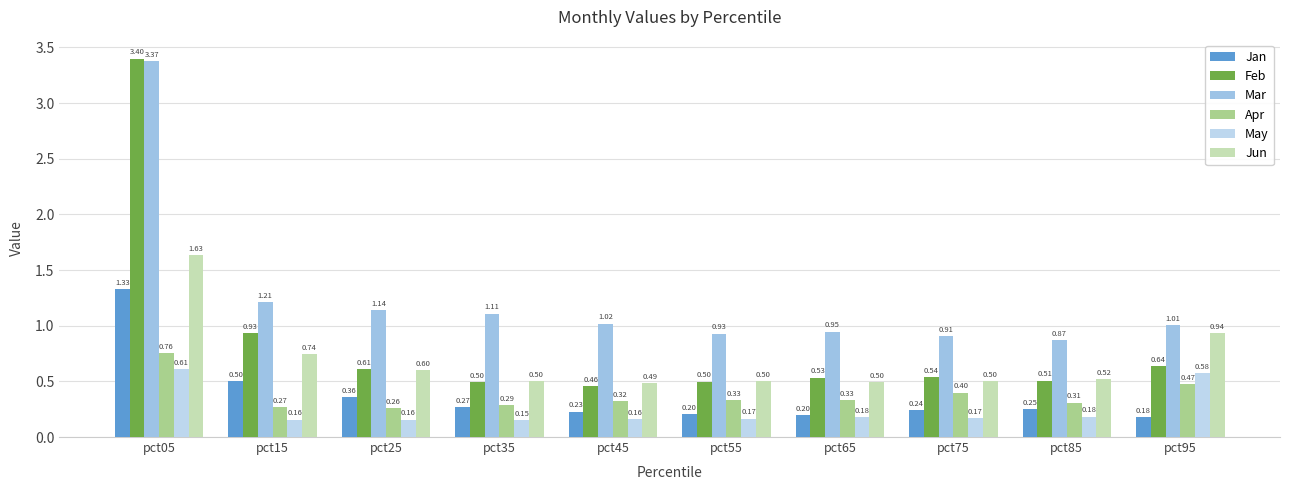

At which label is Apr closest to 0?

pct25